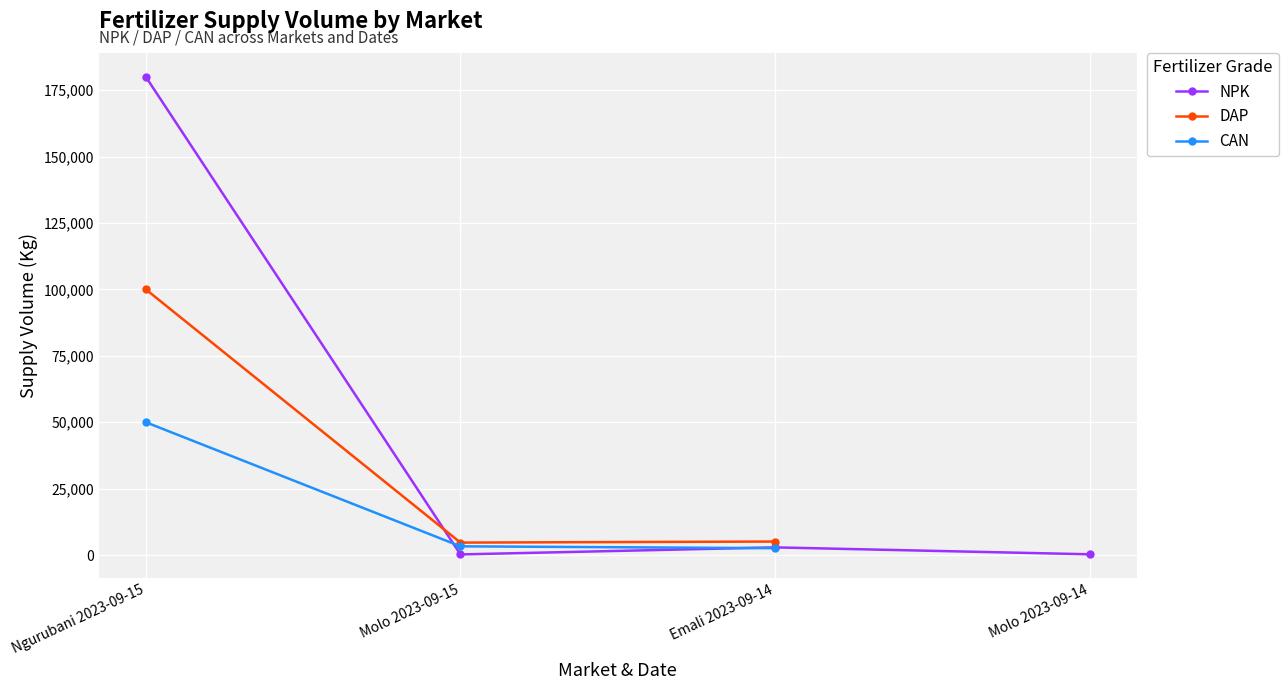

Which series has the largest total across all categories?

NPK